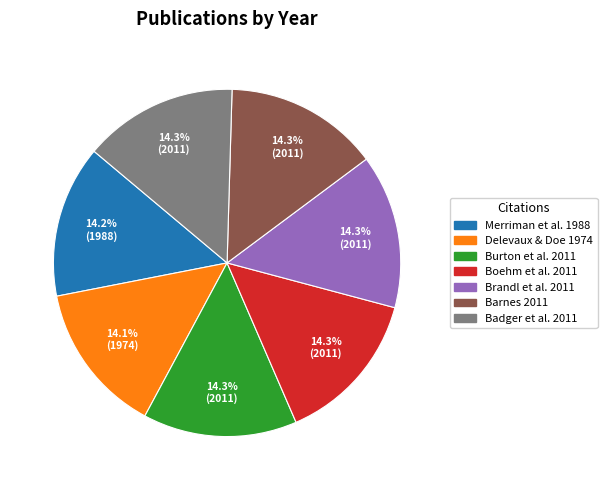

Is there a majority slice in this chart?

No